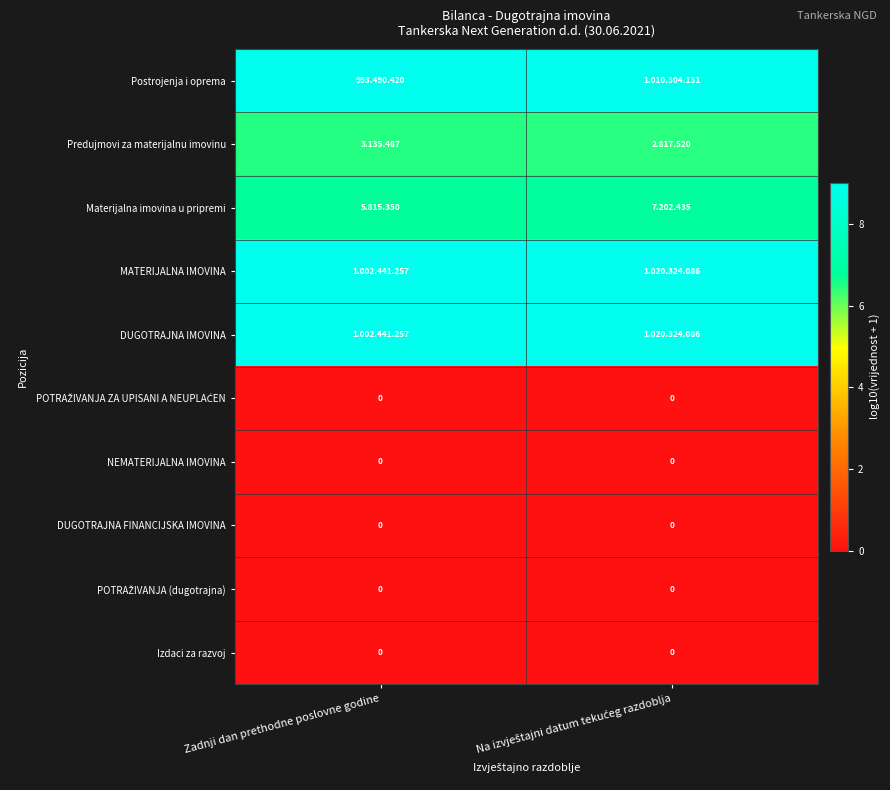

Rank the series at Zadnji dan prethodne poslovne godine from lowest to highest value.

POTRAŽIVANJA ZA UPISANI A NEUPLAĆEN, NEMATERIJALNA IMOVINA, DUGOTRAJNA FINANCIJSKA IMOVINA, POTRAŽIVANJA (dugotrajna), Izdaci za razvoj, Predujmovi za materijalnu imovinu, Materijalna imovina u pripremi, Postrojenja i oprema, MATERIJALNA IMOVINA, DUGOTRAJNA IMOVINA